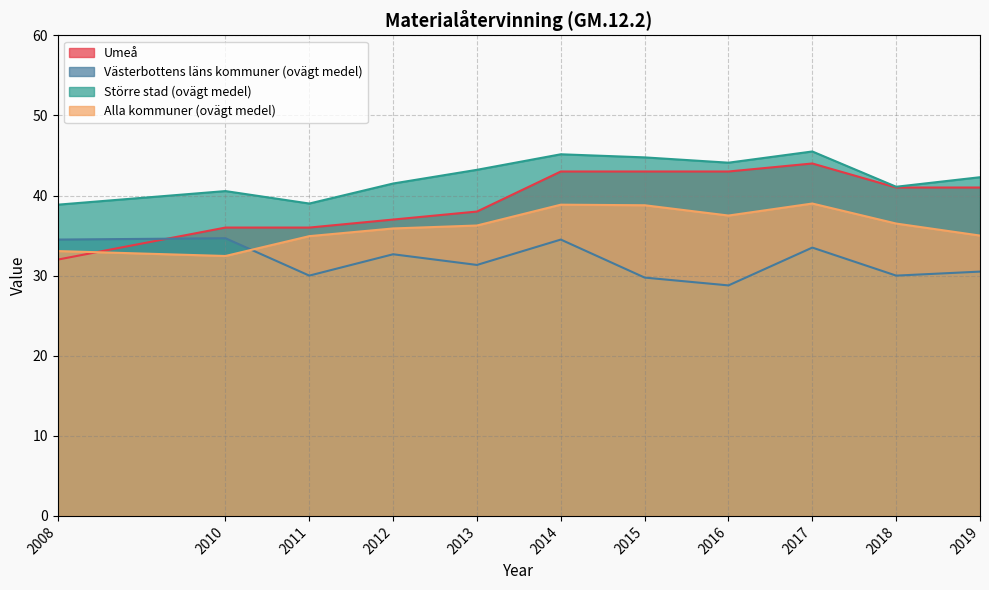

Rank the categories by Umeå value from lowest to highest.

2008, 2010, 2011, 2012, 2013, 2018, 2019, 2014, 2015, 2016, 2017